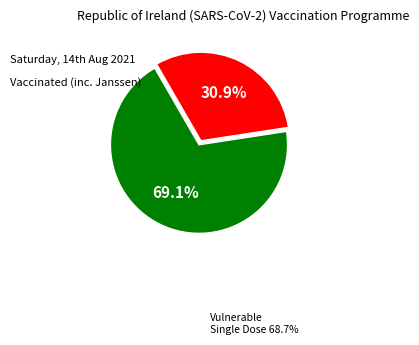

Does any single category account for the majority?

Yes